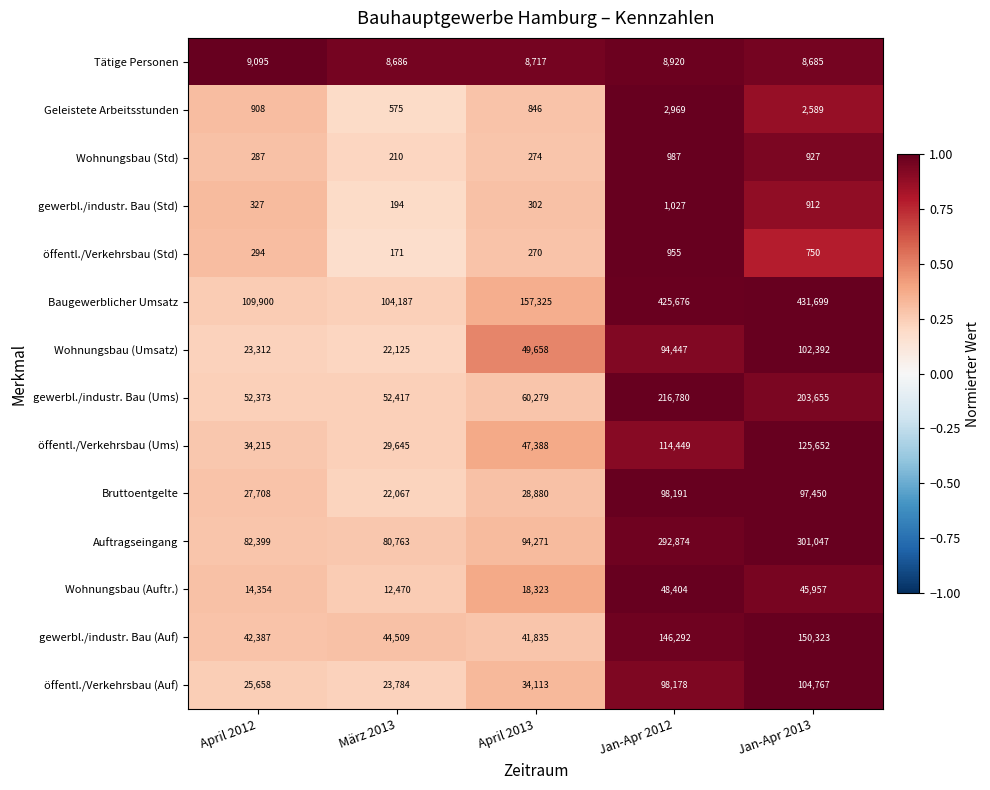

At which category is the sum across all series the highest?

Jan-Apr 2013